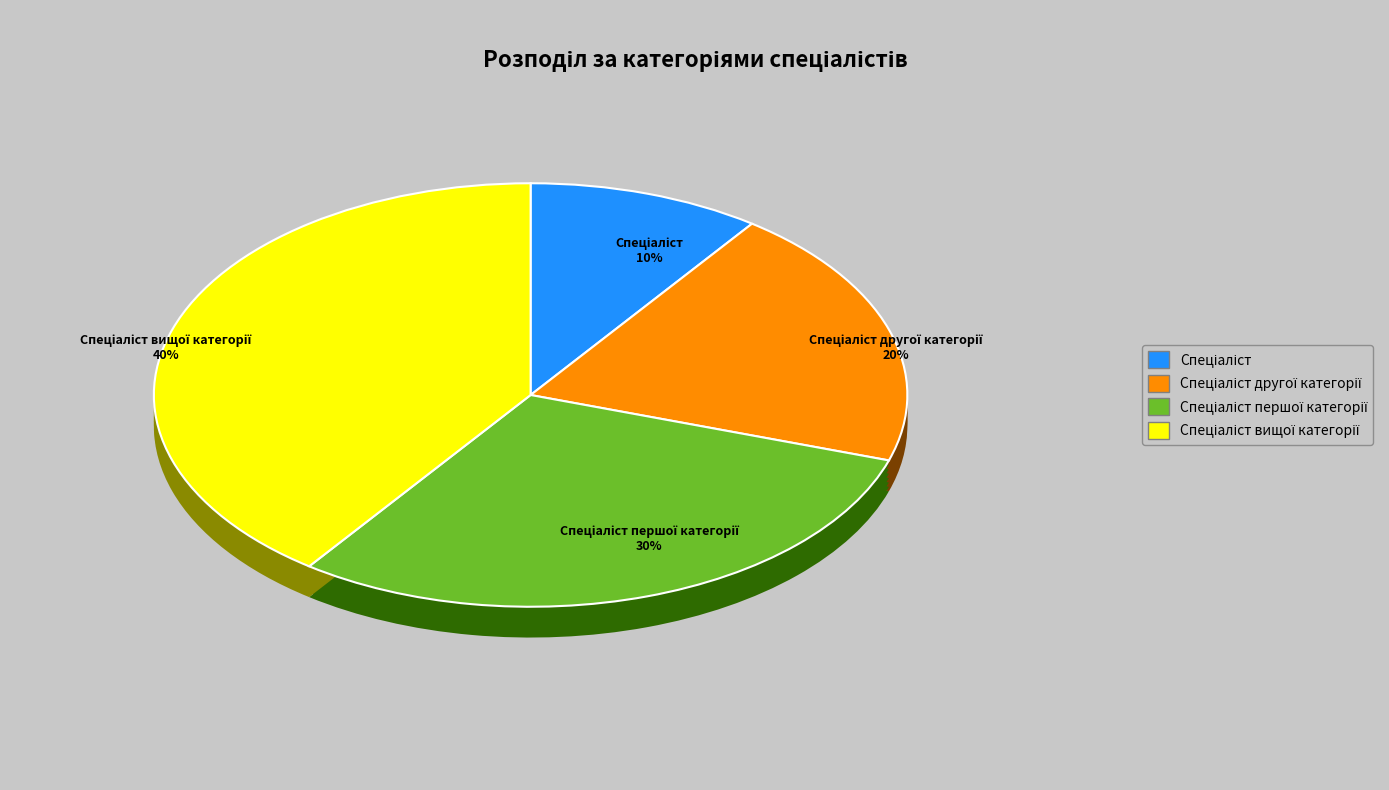

To the nearest percent, what percentage of the pie is Спеціаліст другої категорії?

20%